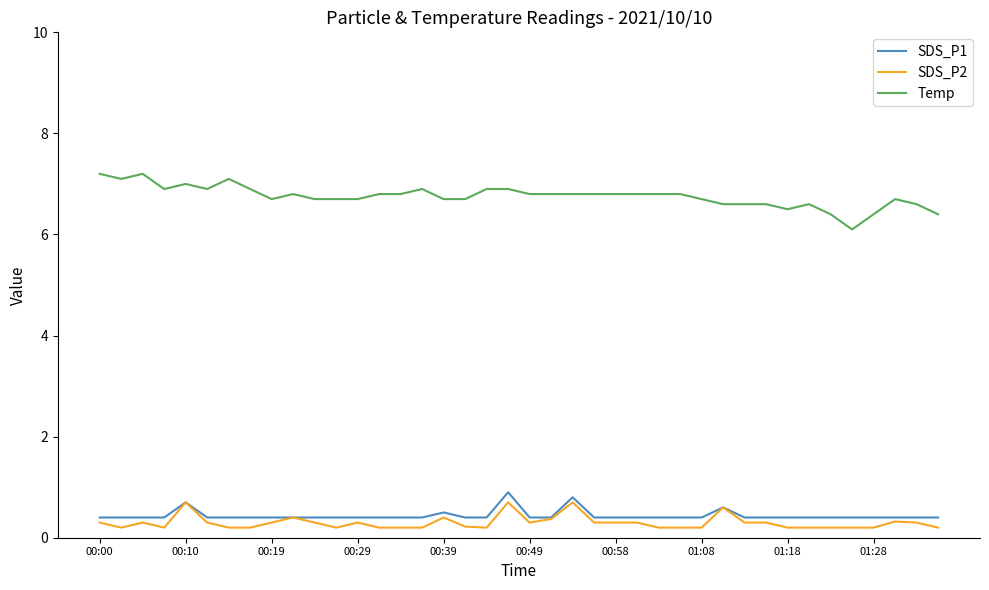

Which series has the widest spread of values?

Temp